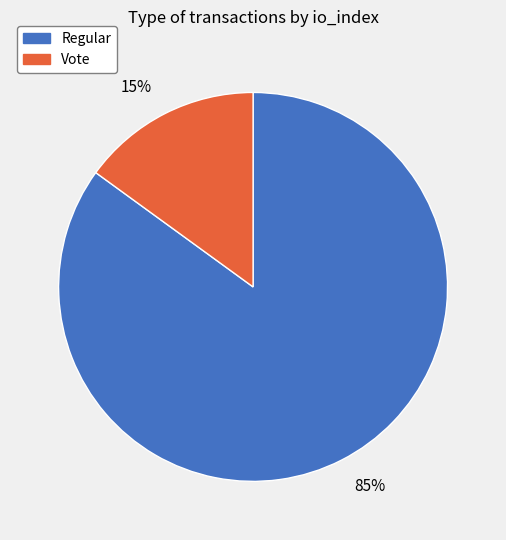

What is the largest slice in the pie chart?

Regular